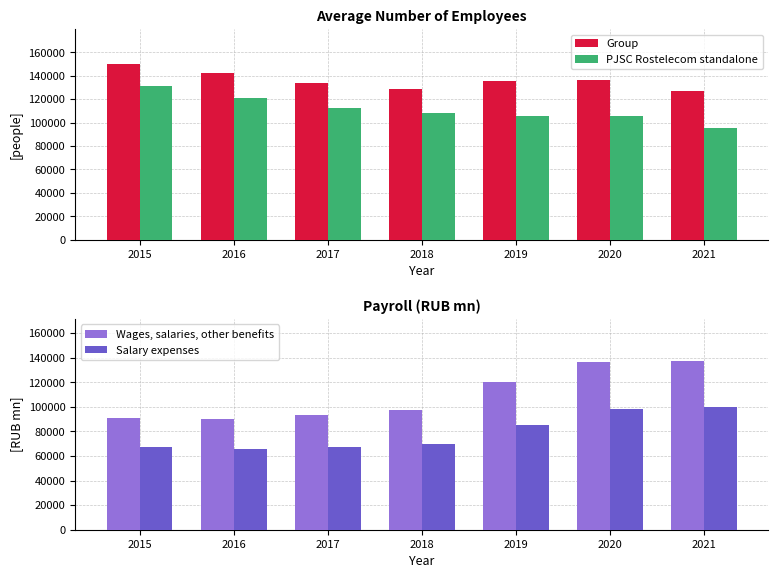

At how many categories does at least one series exceed 129618?

6